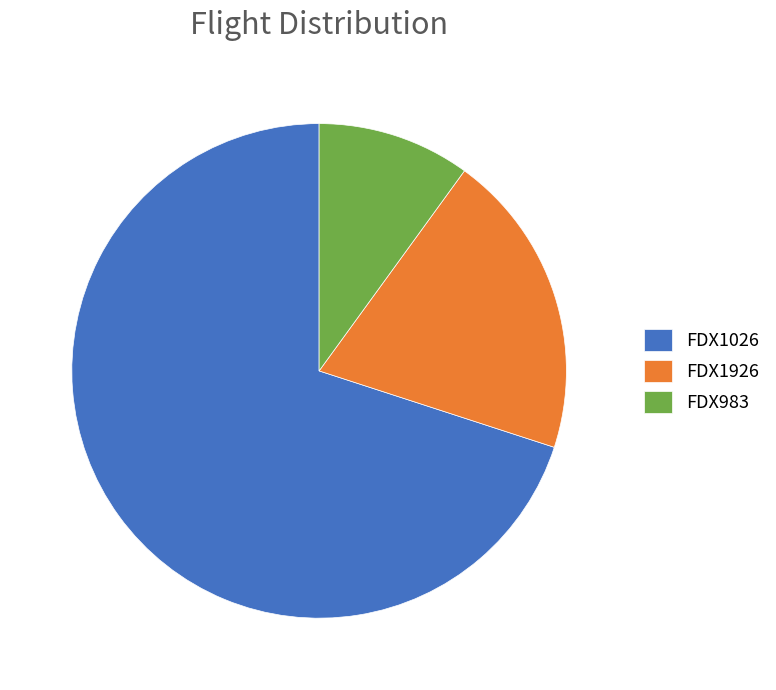

What is the majority slice?

FDX1026